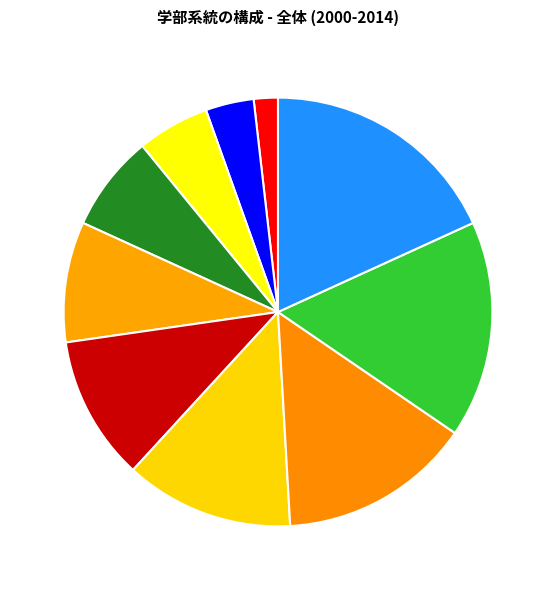

Does 保健 account for over 50% of the chart?

No